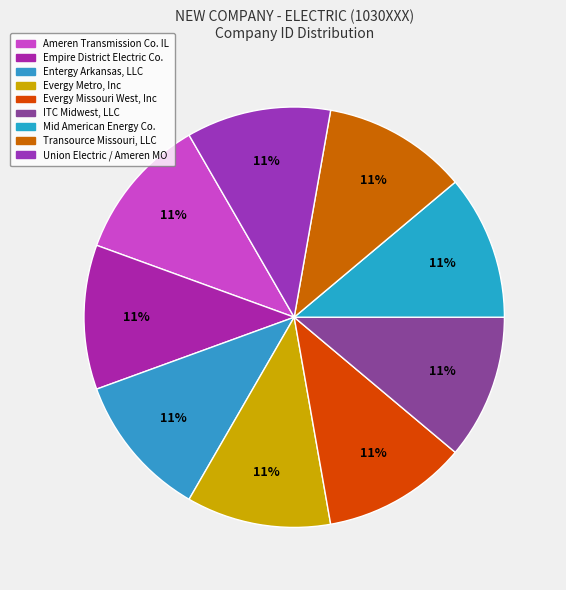

Which category has the smallest portion of the pie?

Empire District Electric Company